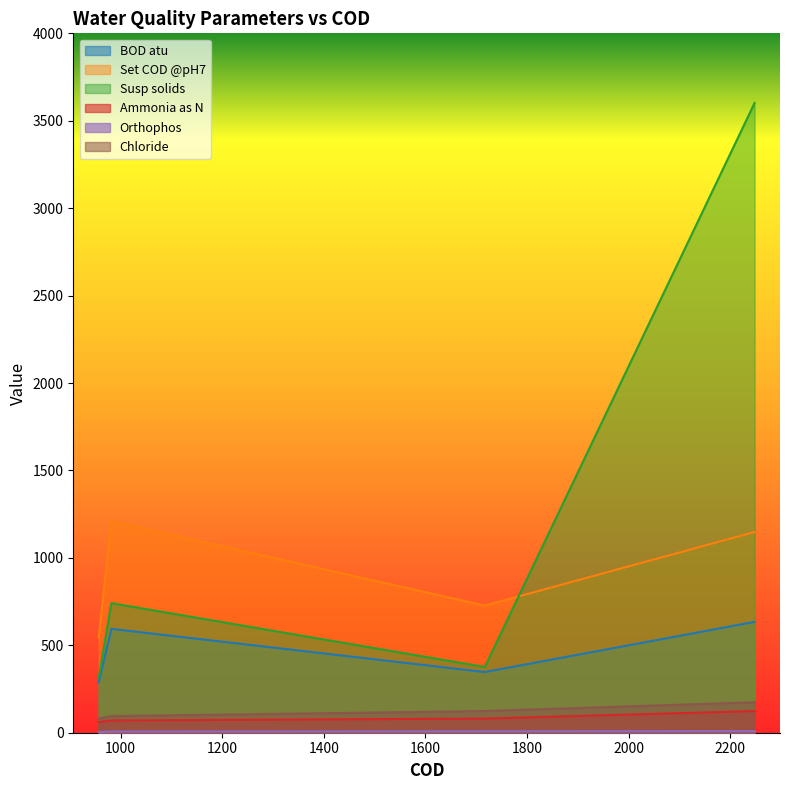

What is the lowest value of the Chloride series?

80.0